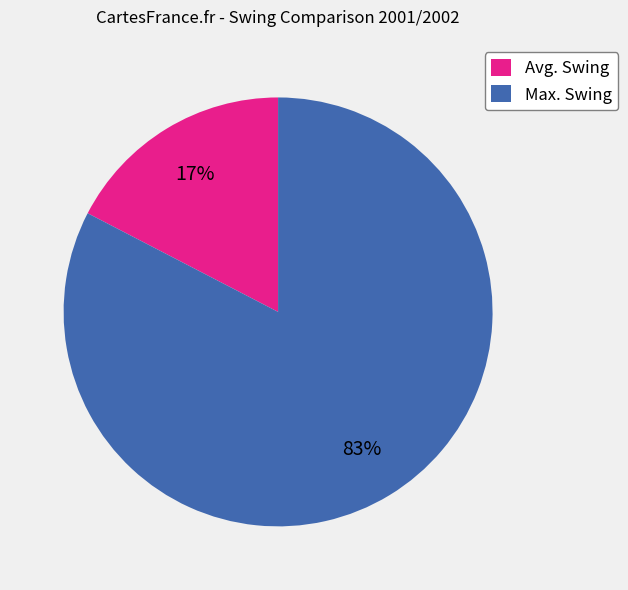

Do Avg. Swing and Max. Swing together represent more than half of the pie?

Yes